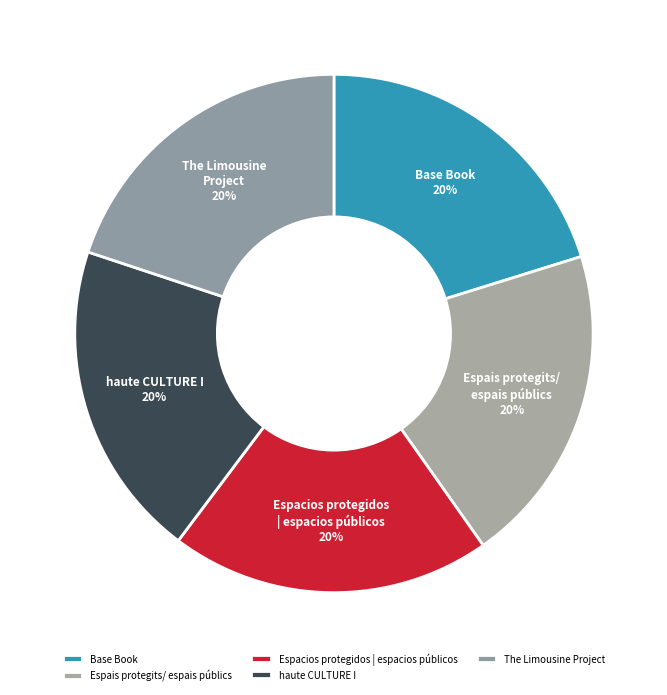

What percentage is the haute CULTURE I slice, to the nearest percent?

20%